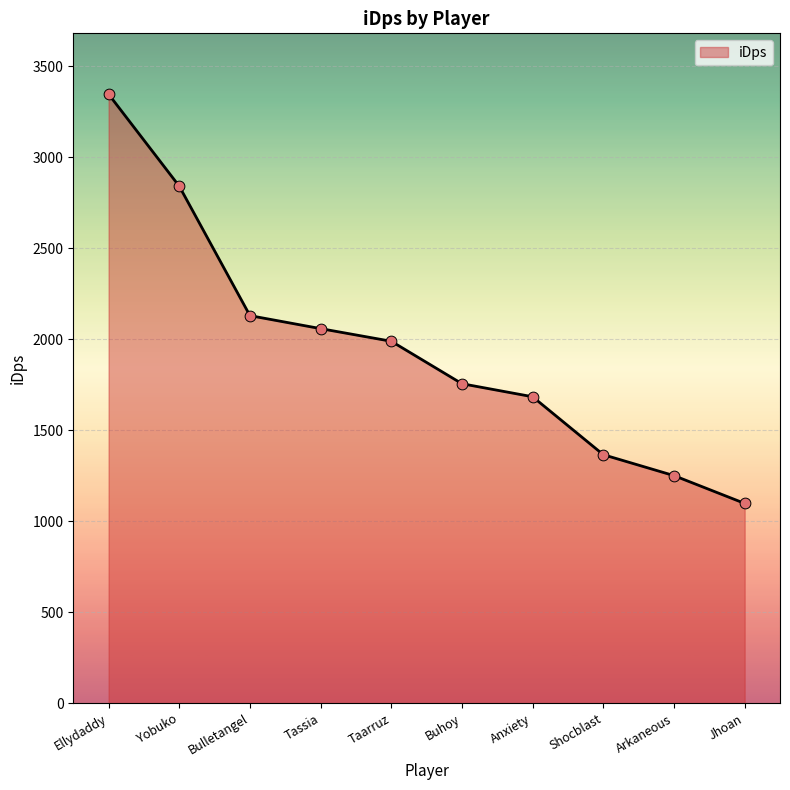

What is the ratio of the value at Shocblast to the value at Jhoan?

1.2